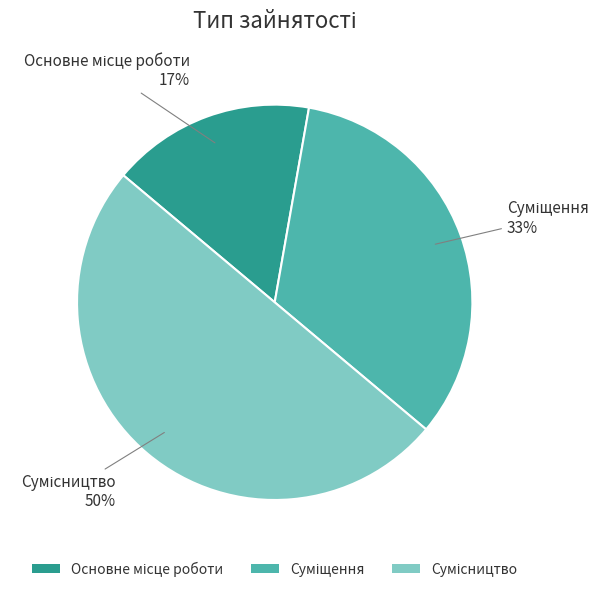

To the nearest percent, what is the average slice percentage?

33%